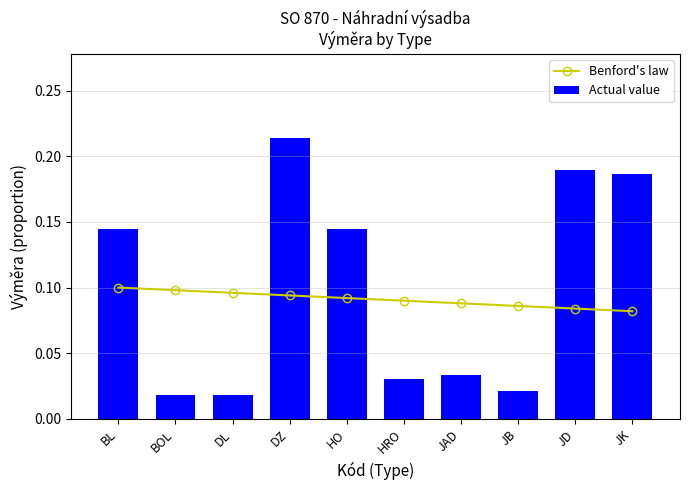

Rank the series at DZ from lowest to highest value.

Benford's law, Actual value